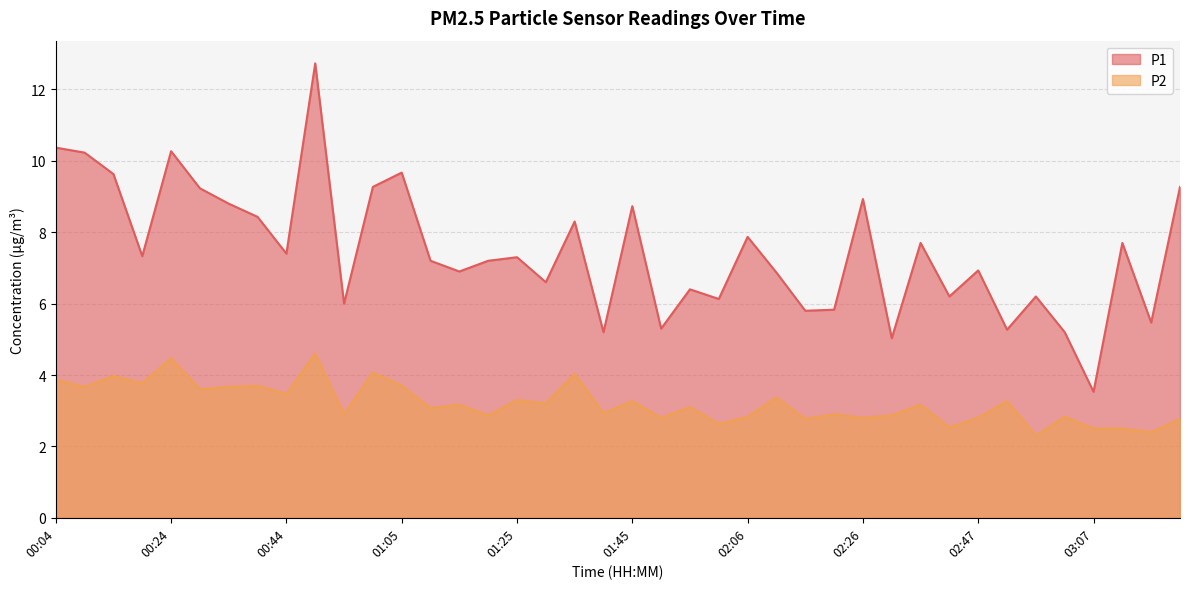

How many data points in P2 are less than 3?

18